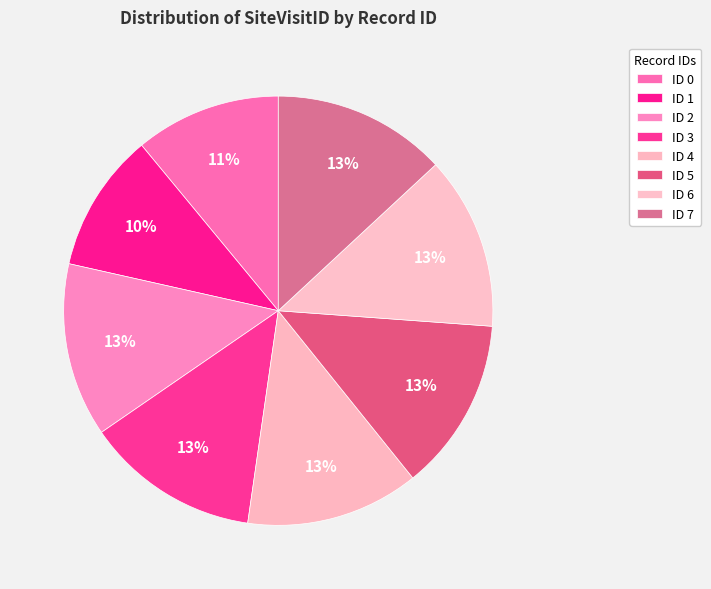

How many slices are in this pie chart?

8